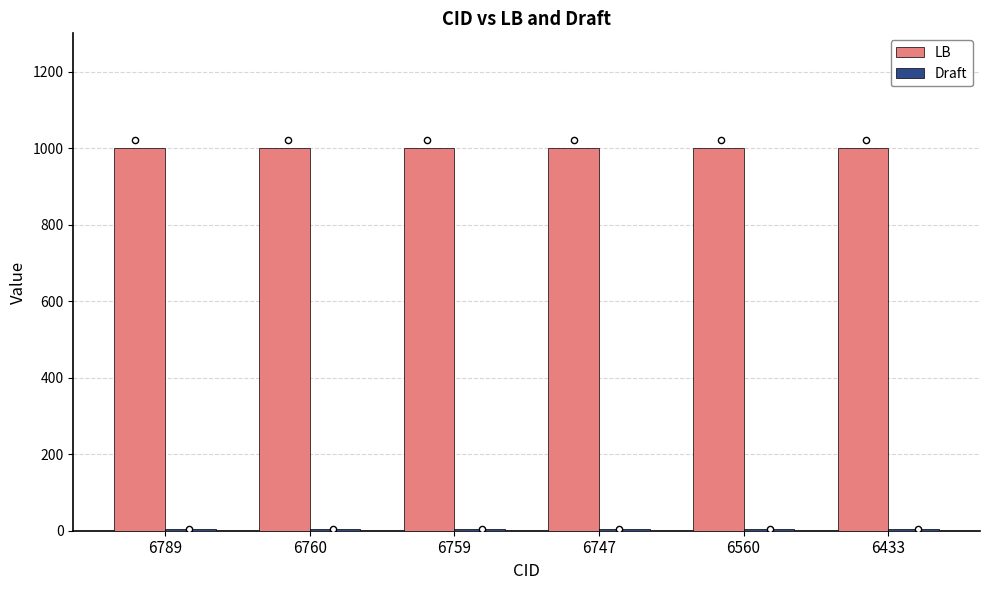

Which series contains the highest Y value?

LB